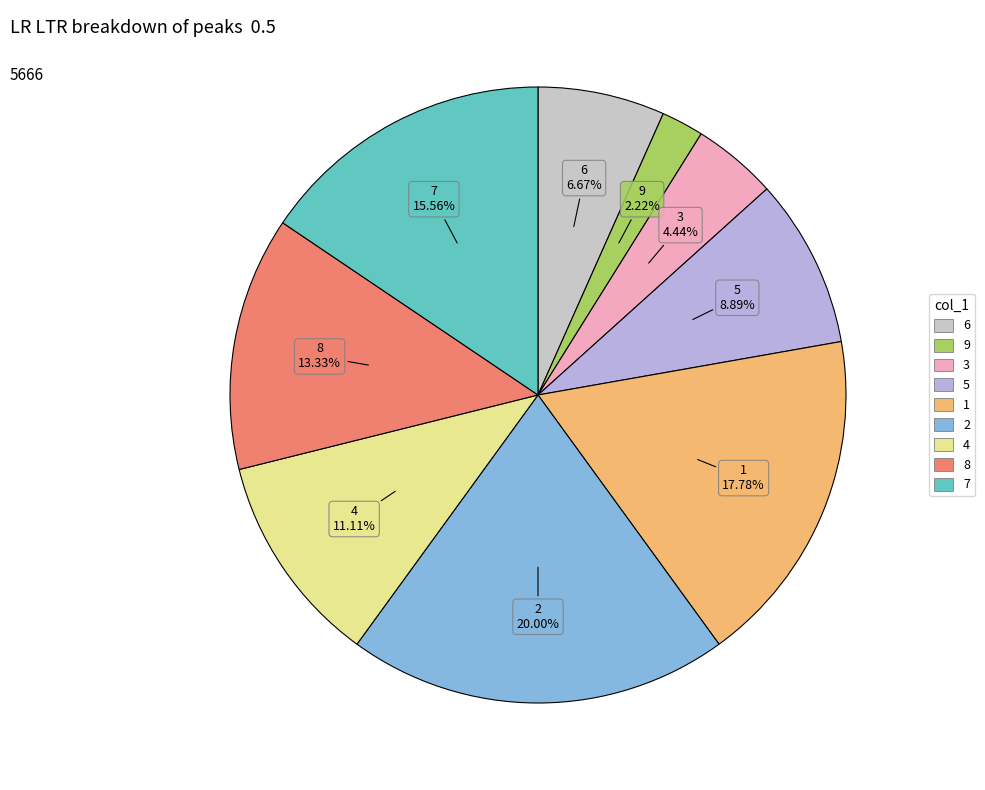

What percentage do 6 and 5 together represent?

15.6%